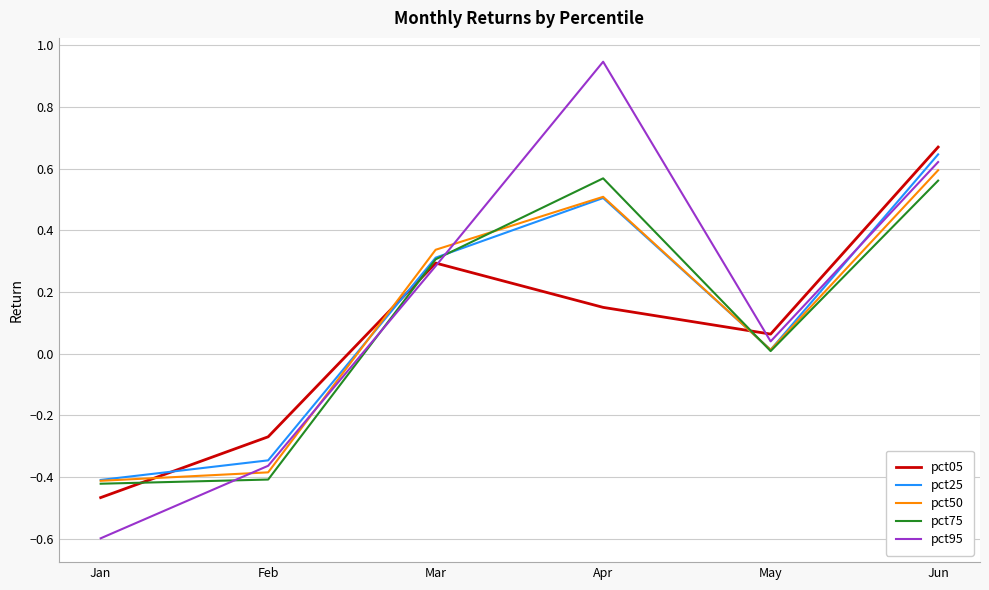

After their last crossing, which series has the higher values: pct75 or pct25?

pct25